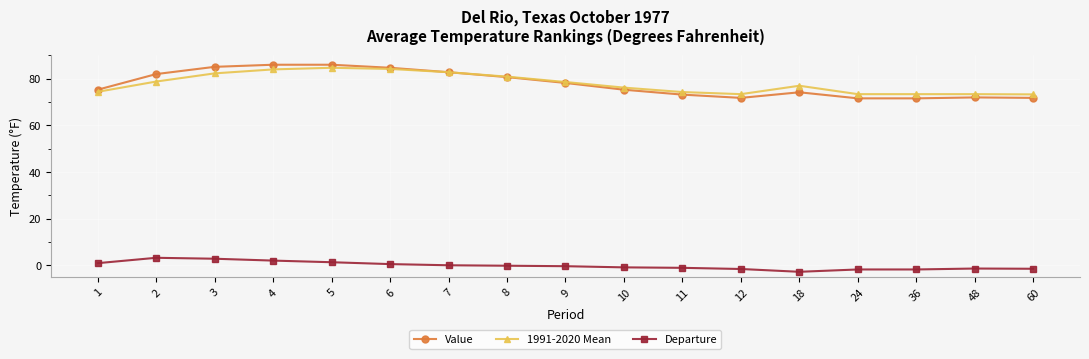

What are all the series names shown in the legend?

Value, 1991-2020 Mean, Departure